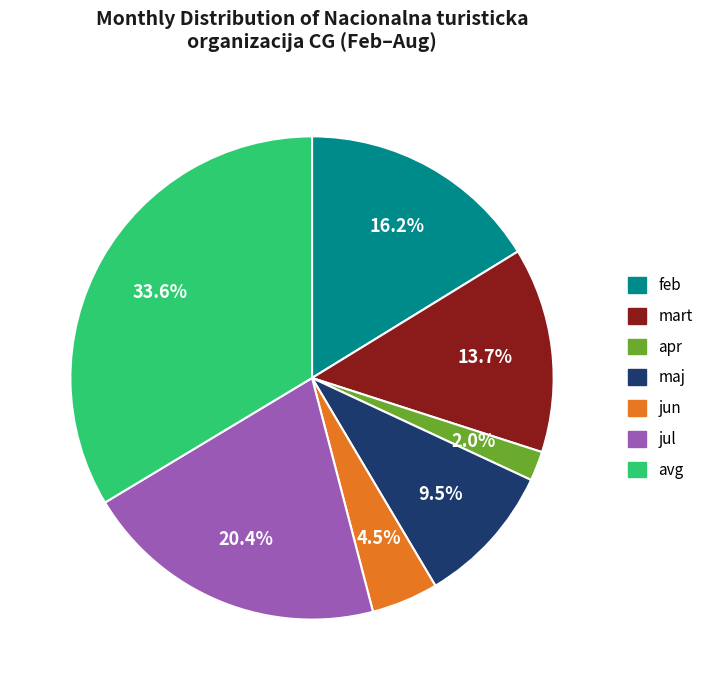

Which slice is the largest?

avg